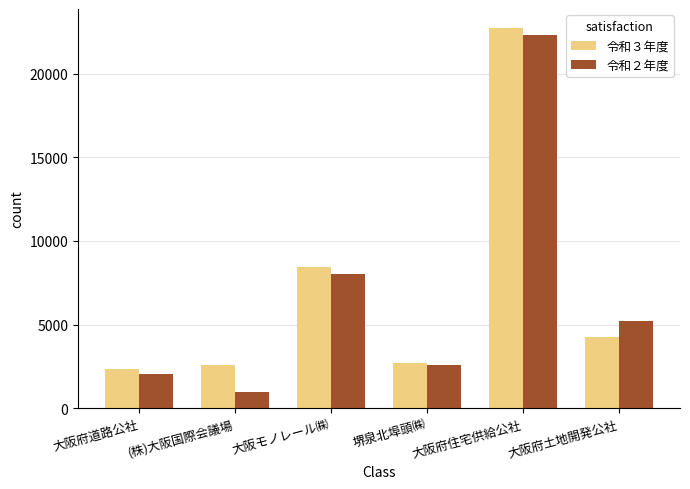

True or false: 令和２年度 has a value of 2050 at 大阪府道路公社.

True